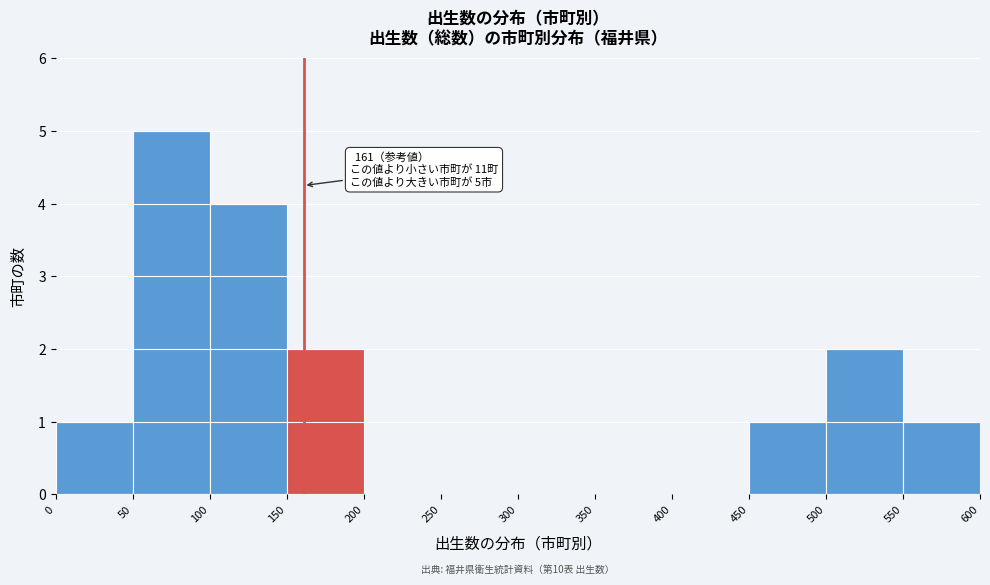

Which range on the x-axis has the tallest bar?

50 to 100